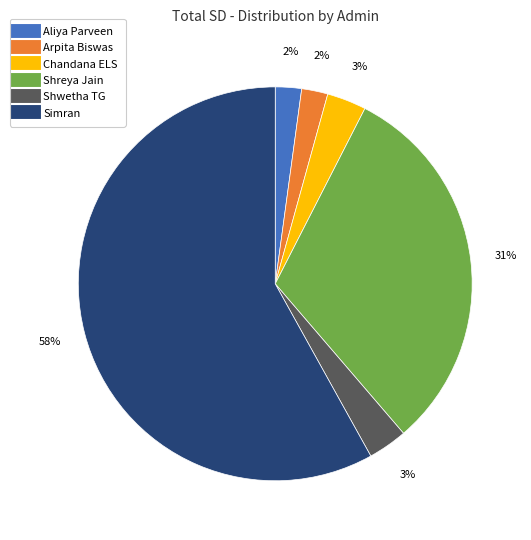

How many segments does this pie chart have?

6